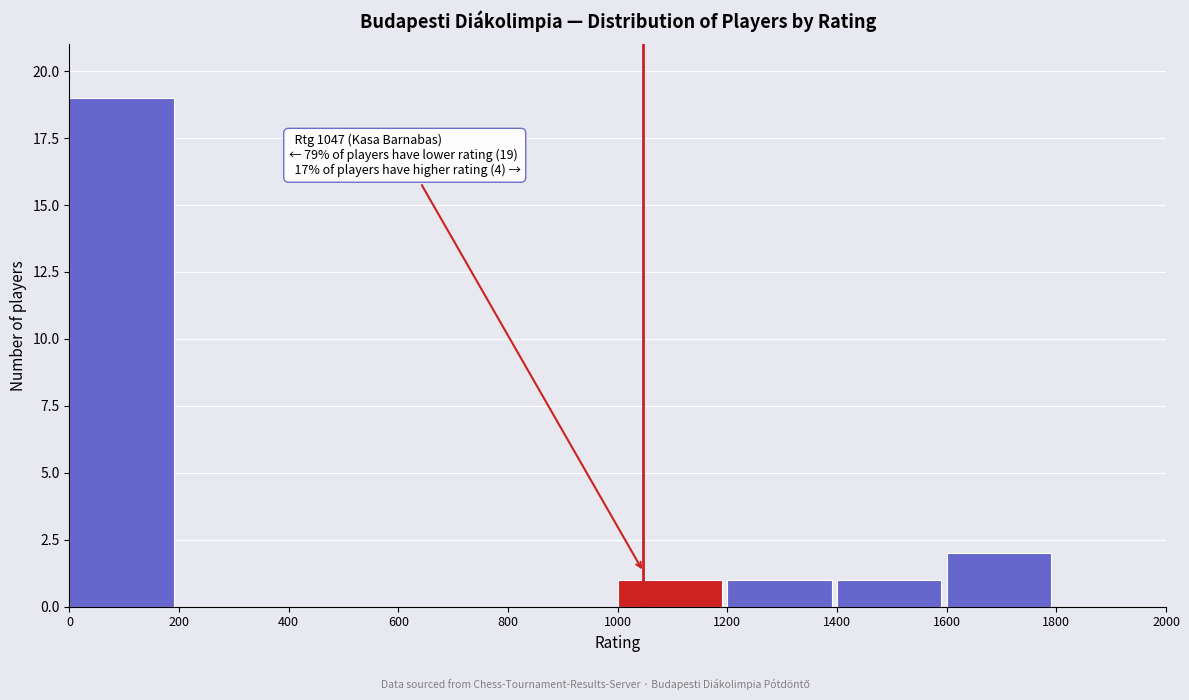

Which range on the x-axis has the tallest bar?

0 to 200